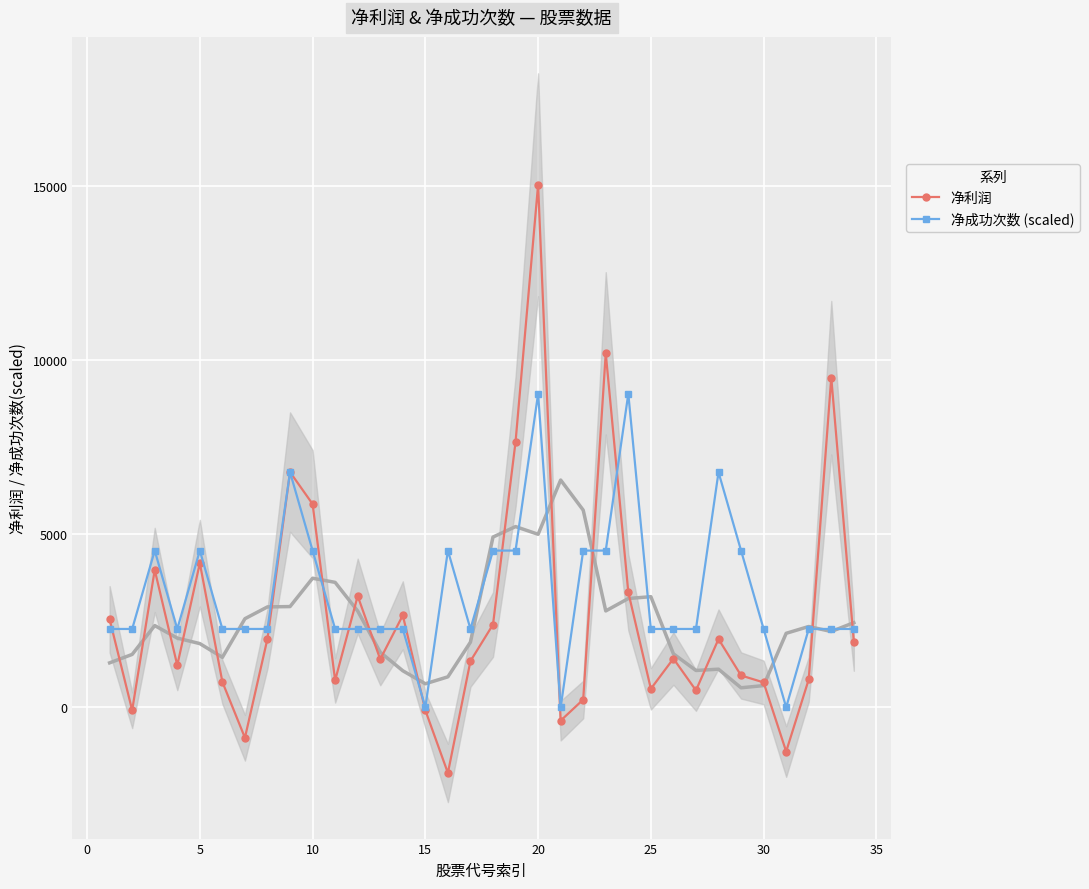

In 净利润, how many points are lower than both neighbors (excluding endpoints)?

10